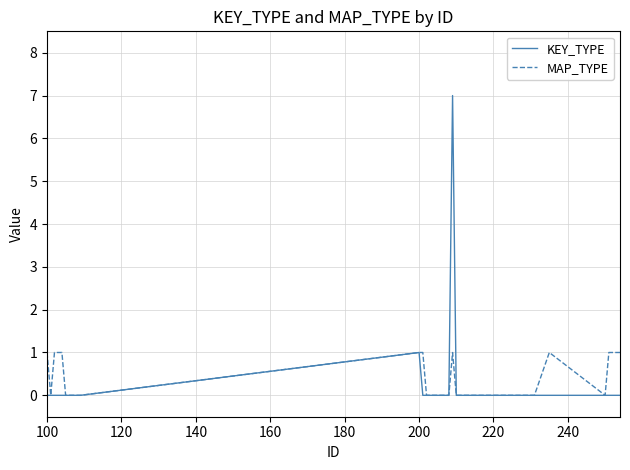

Rank the series by their maximum value, from highest to lowest.

KEY_TYPE, MAP_TYPE